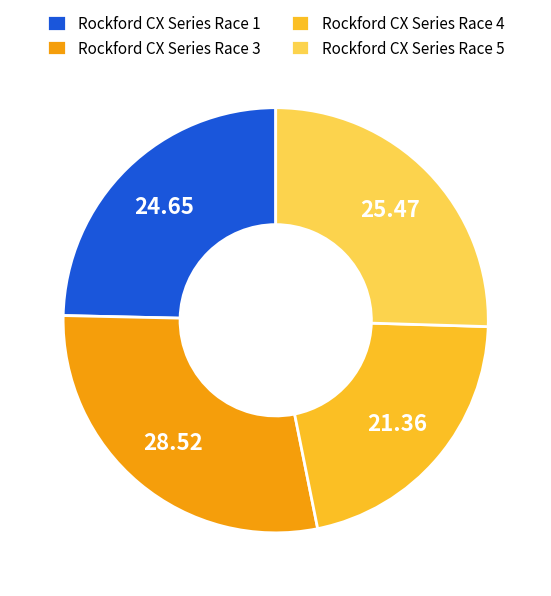

How many segments does this pie chart have?

4